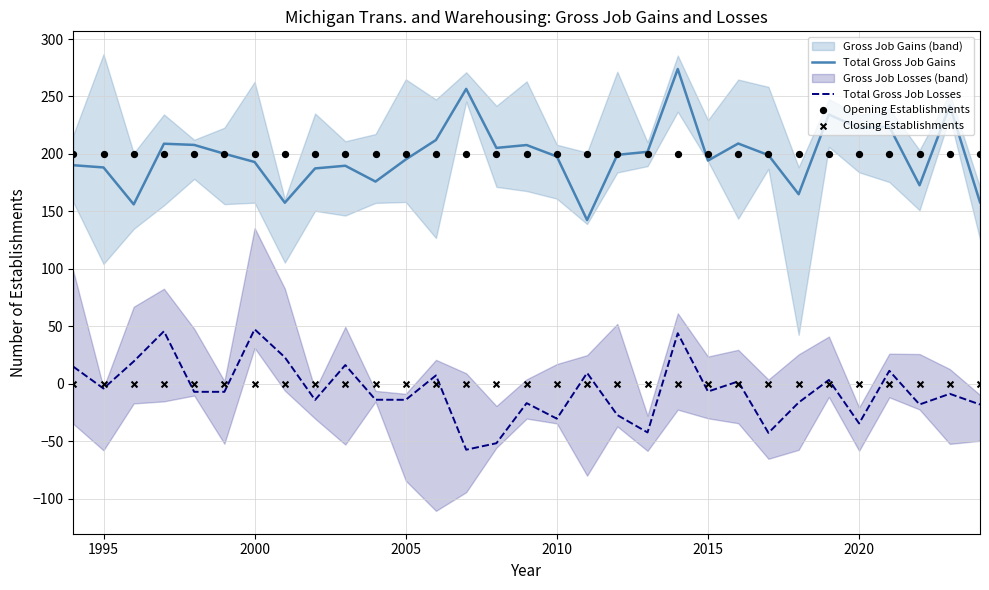

What is the minimum value for Total Gross Job Losses?

-57.4